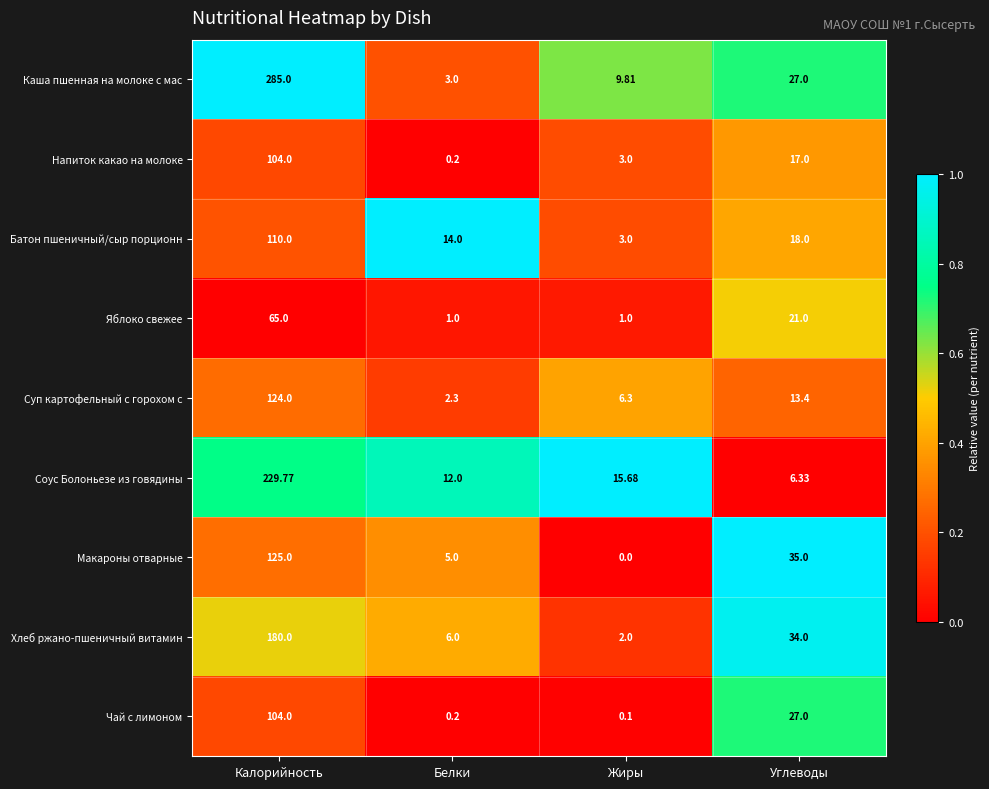

At which label does Суп картофельный с горохом с first exceed 13?

Калорийность